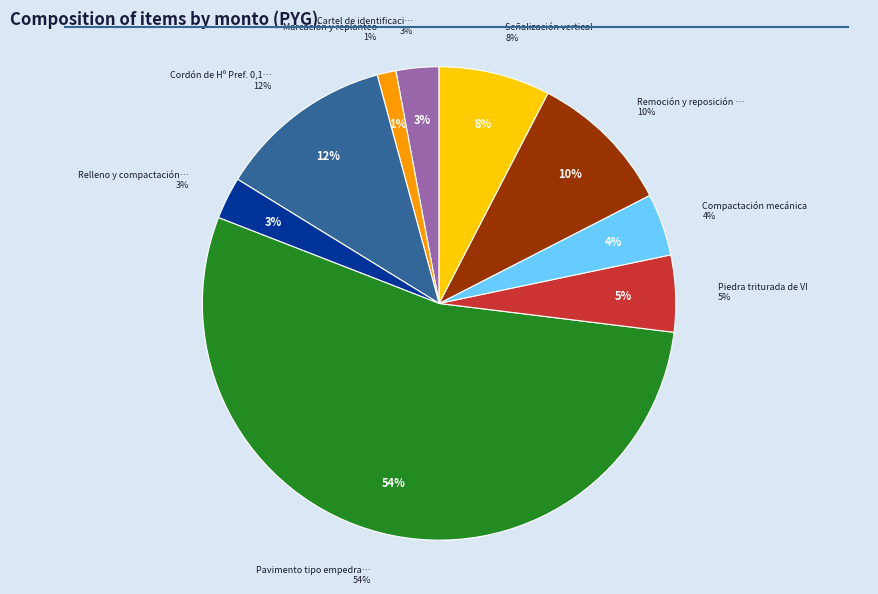

How many slices are in this pie chart?

9